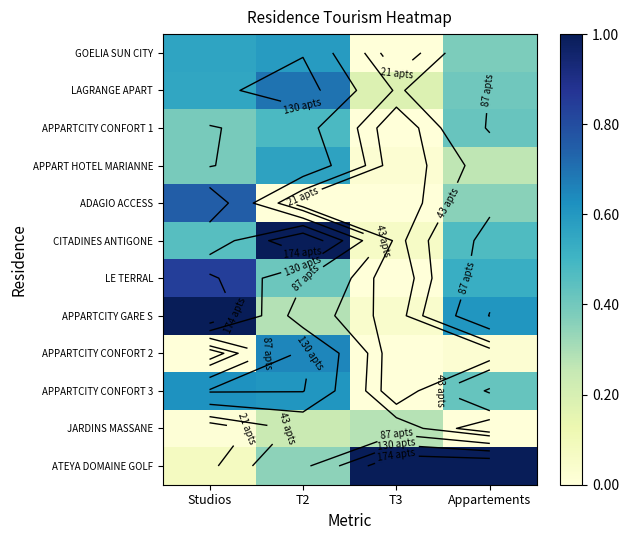

Count the number of data series in this chart.

12